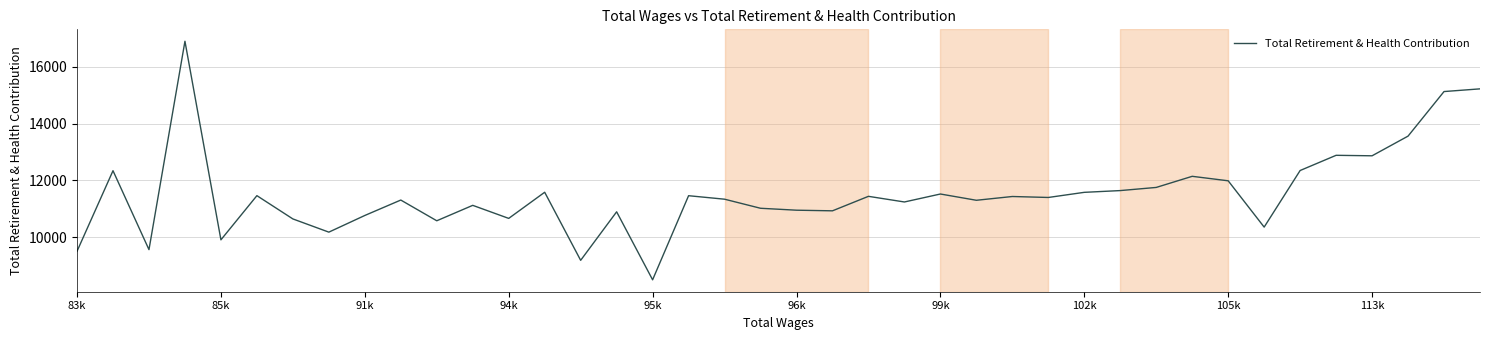

What is the greatest value displayed?

16907